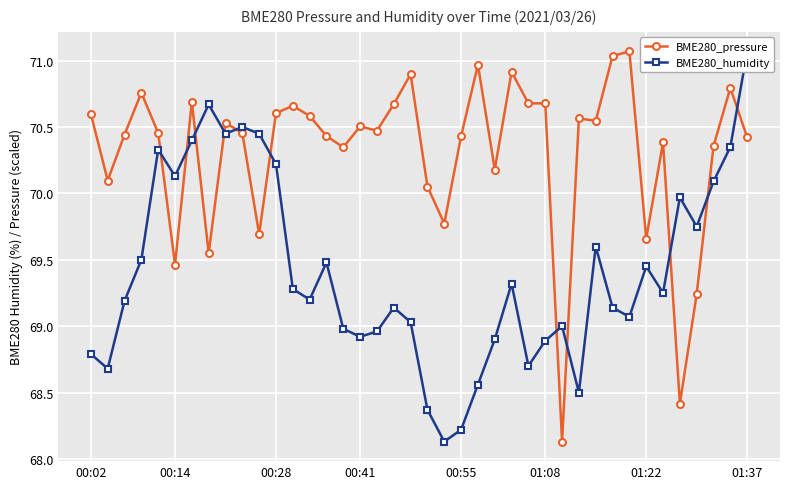

True or false: BME280_humidity and BME280_pressure intersect in this chart.

True